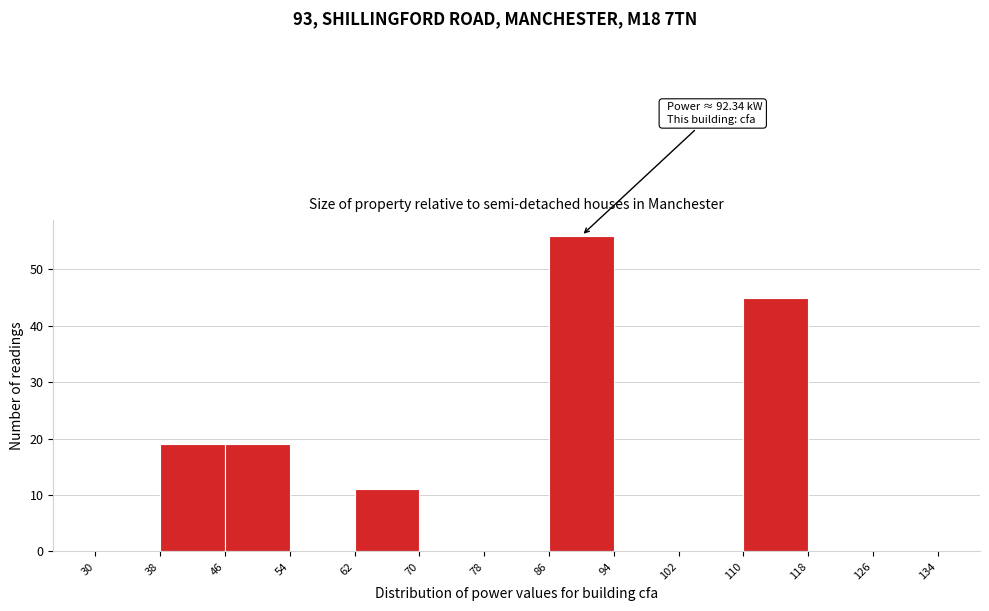

Which range on the x-axis has the tallest bar?

86 to 94